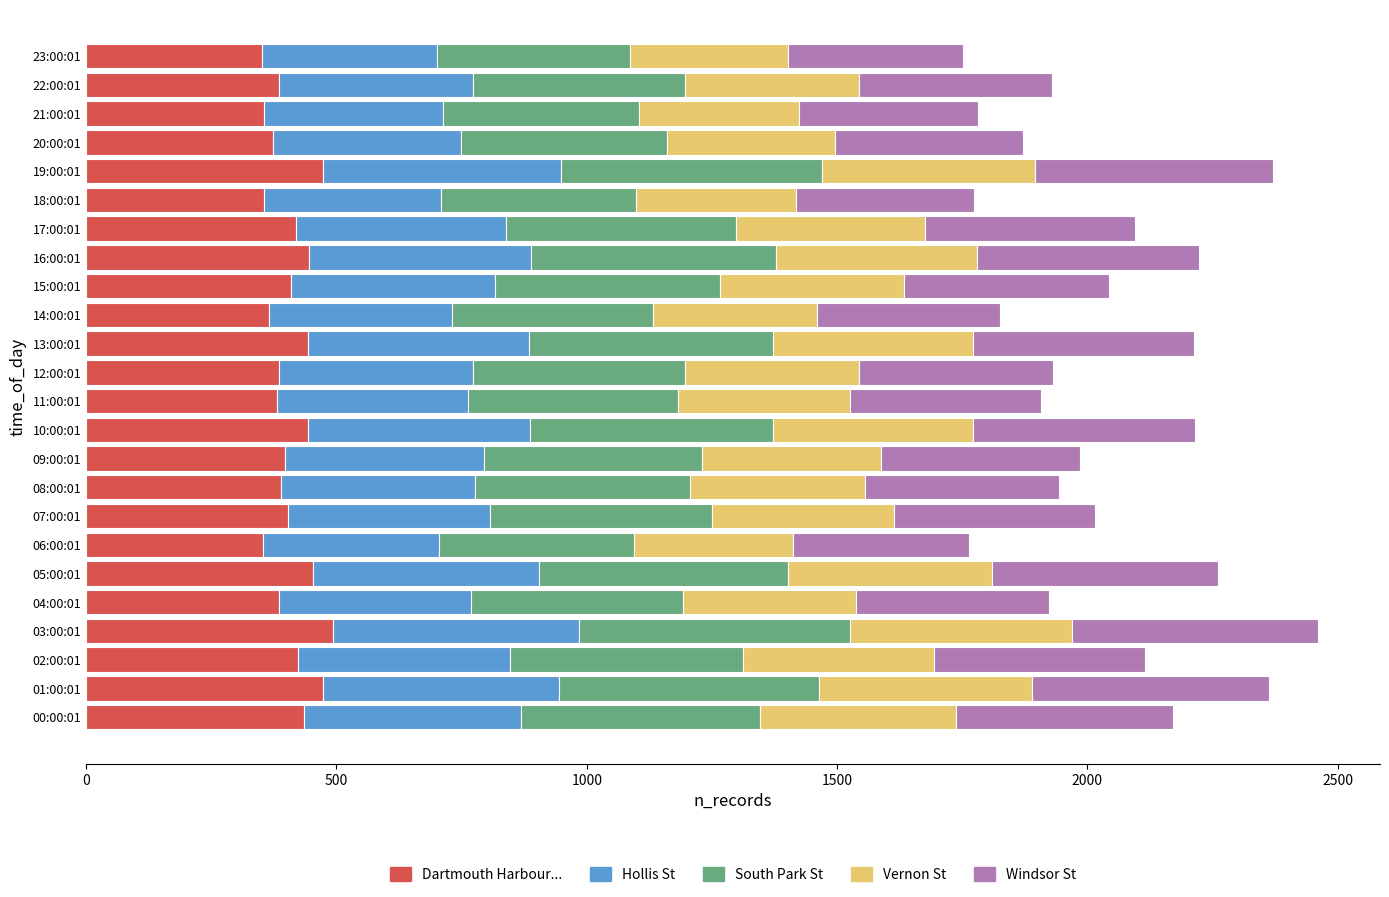

What is the difference between the maximum and minimum values in the Dartmouth Harbour... series?

142.0